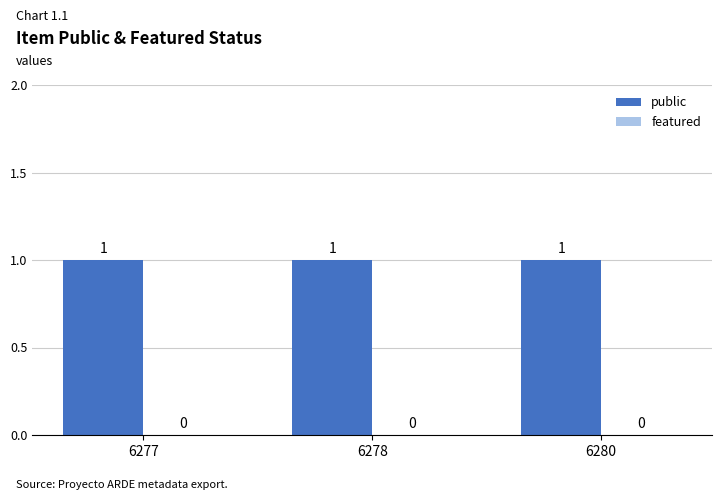

Does the chart contain any negative values?

No